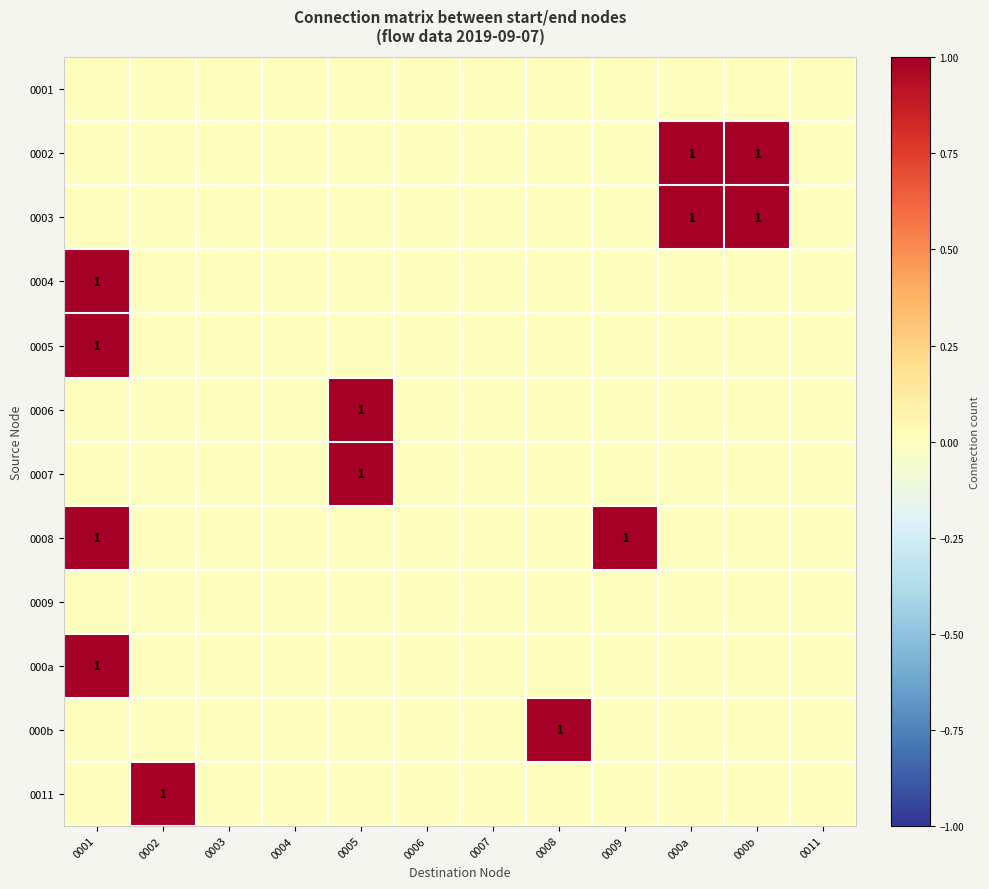

Is it true that 0002 equals 1 at 000b?

True